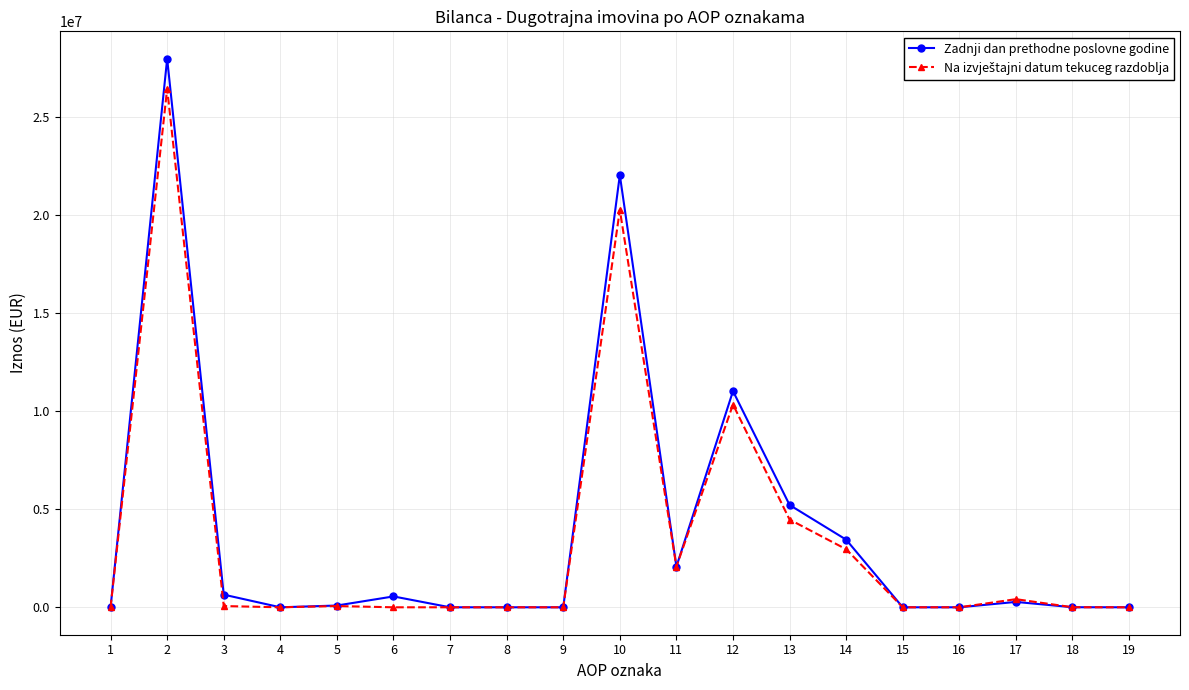

Count the number of categories in the chart.

19